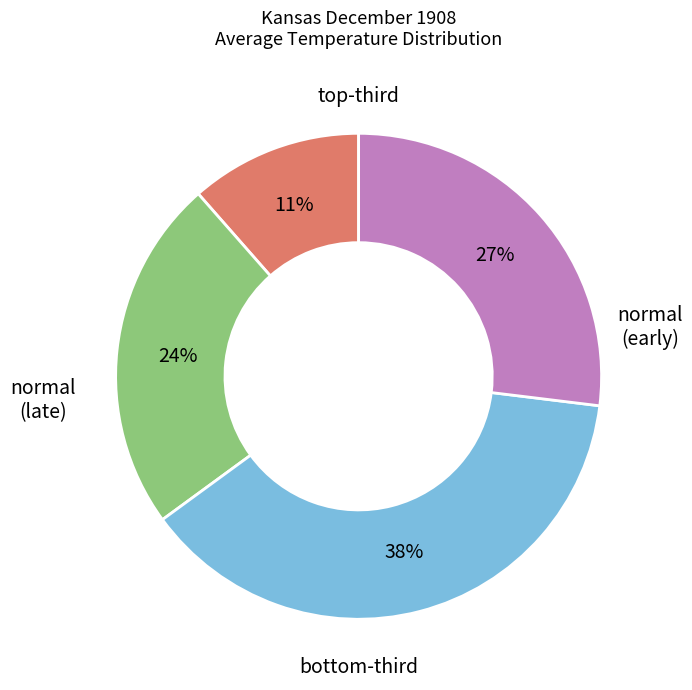

To the nearest percent, what is the average slice percentage?

25%